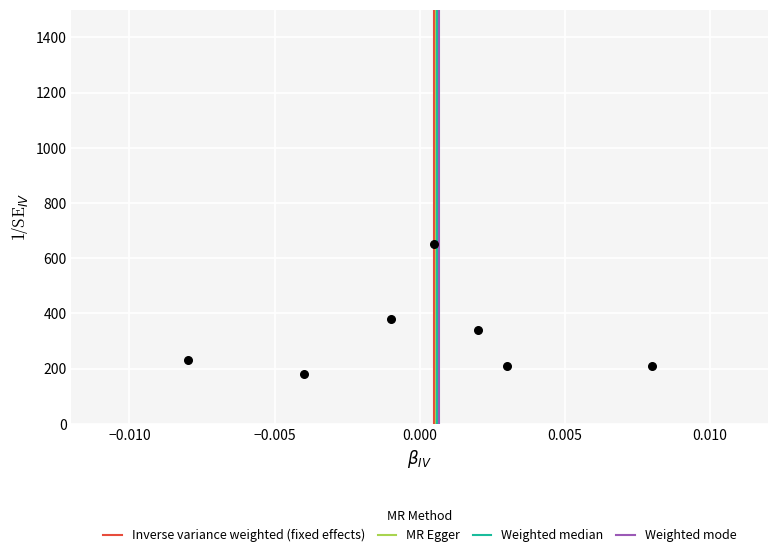

What Y value in the scatter plot is closest to 415?

380